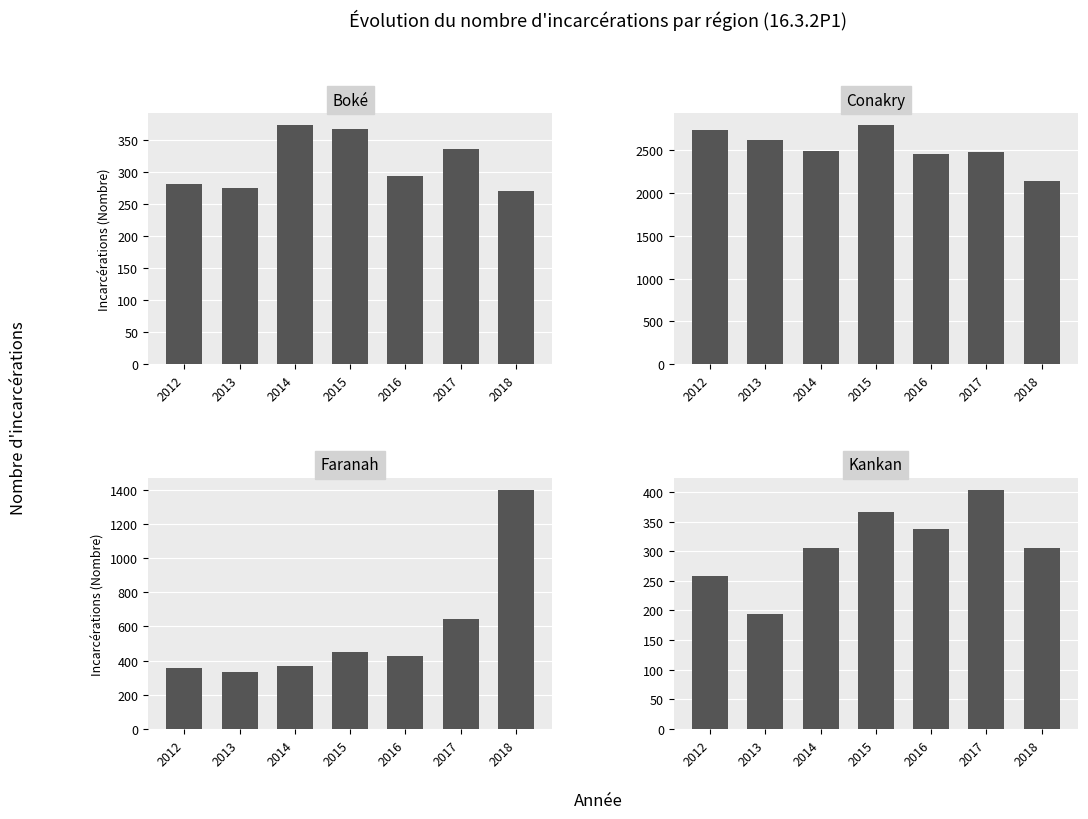

List the series in order of their peak value, lowest first.

Boké, Kankan, Faranah, Conakry